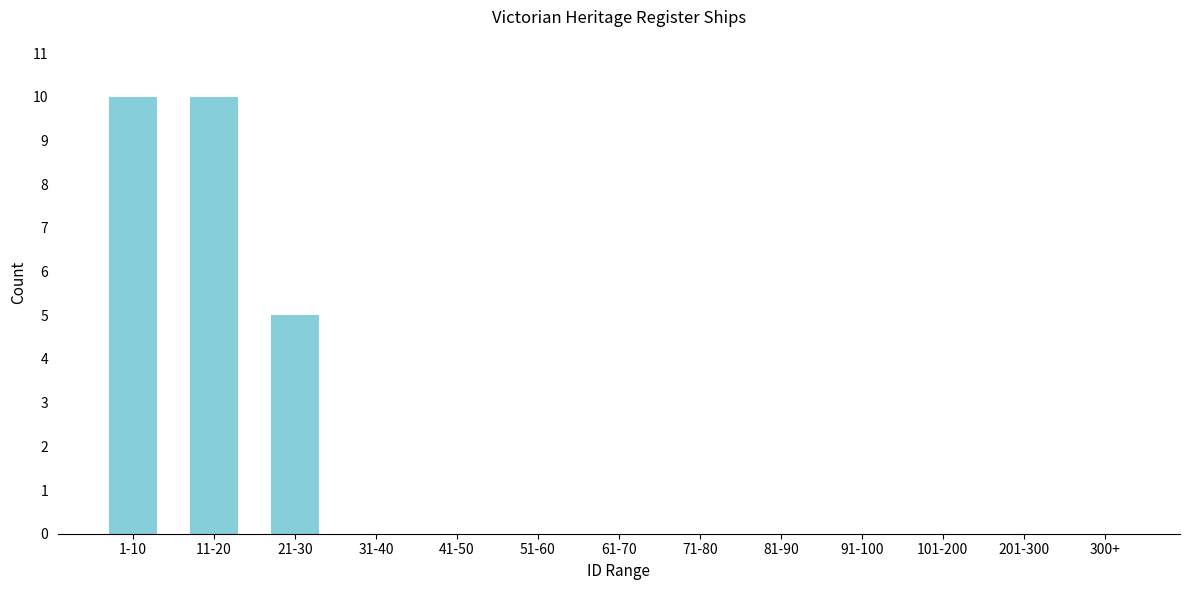

Reading left to right, what are all the values shown in this chart?

1-10=10	11-20=10	21-30=5	31-40=0	41-50=0	51-60=0	61-70=0	71-80=0	81-90=0	91-100=0	101-200=0	201-300=0	300+=0